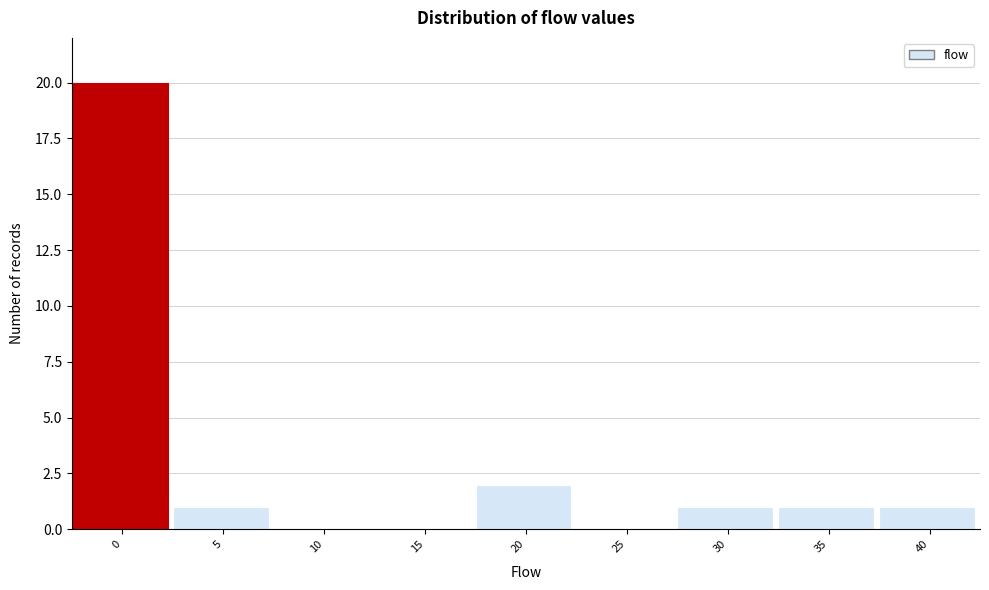

Reading left to right, what are all the values shown in this chart?

0=20	5=1	10=0	15=0	20=2	25=0	30=1	35=1	40=1